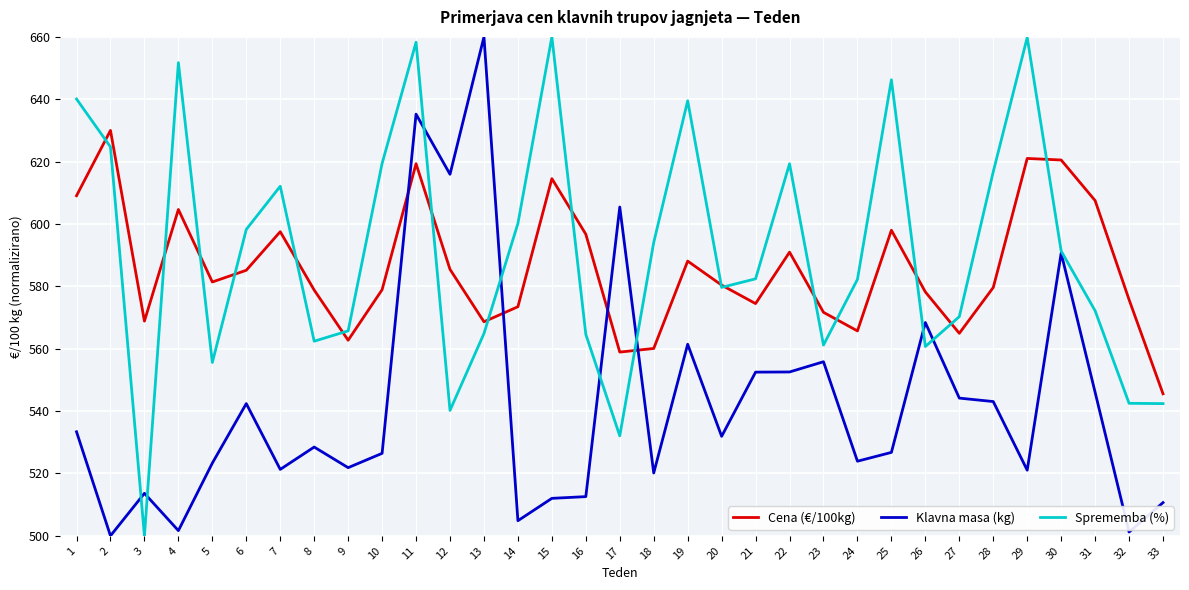

The value of Cena (€/100kg) at 6 is 242.5. True or false?

False